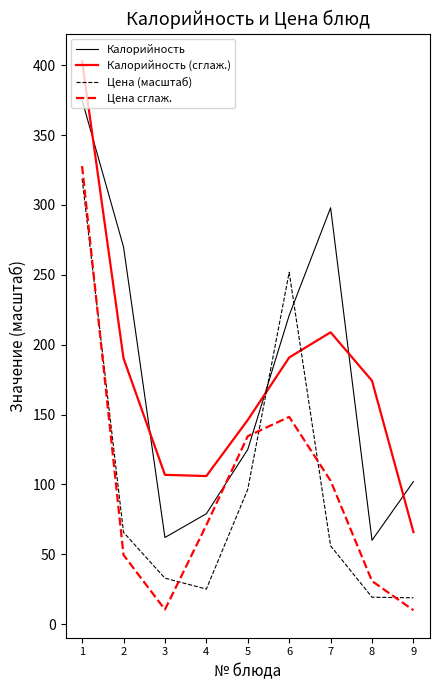

Which series has the widest spread of values?

Калорийность (сглаж.)